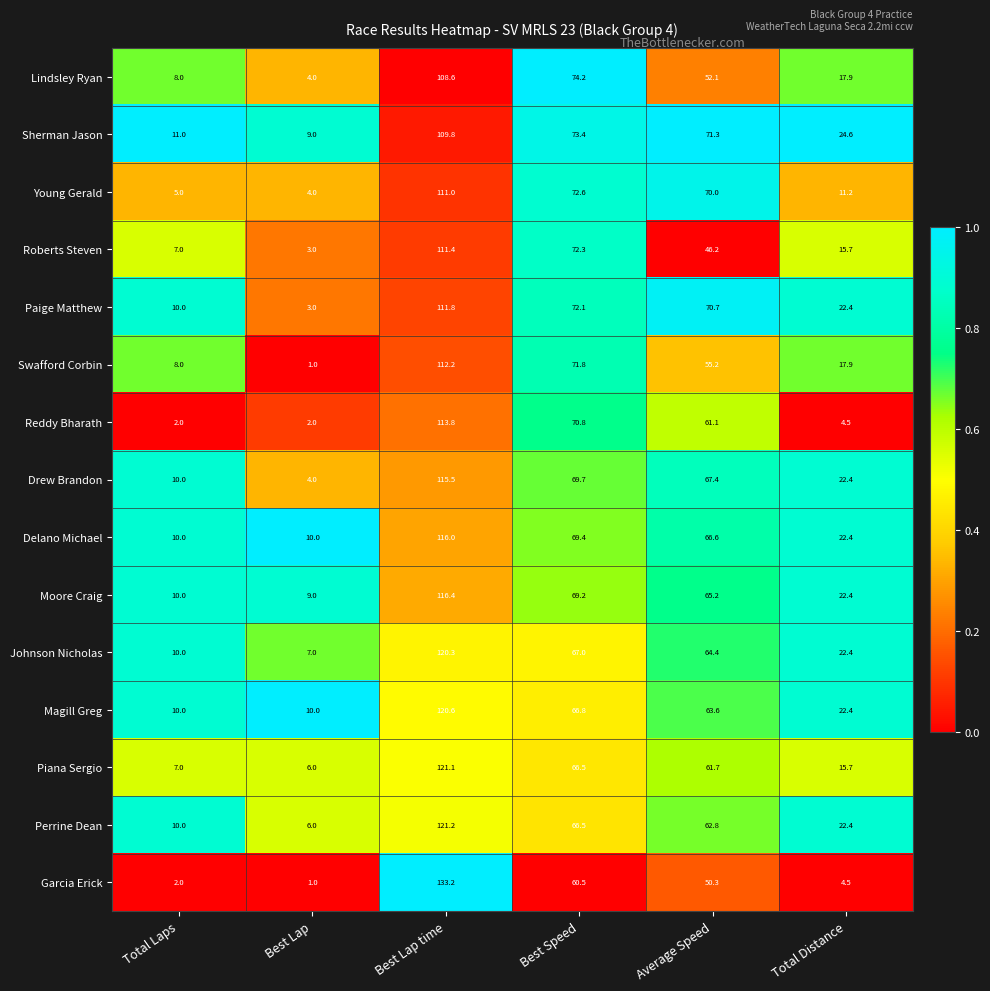

Rank the series by their maximum value, from highest to lowest.

Garcia Erick, Perrine Dean, Piana Sergio, Magill Greg, Johnson Nicholas, Moore Craig, Delano Michael, Drew Brandon, Reddy Bharath, Swafford Corbin, Paige Matthew, Roberts Steven, Young Gerald, Sherman Jason, Lindsley Ryan